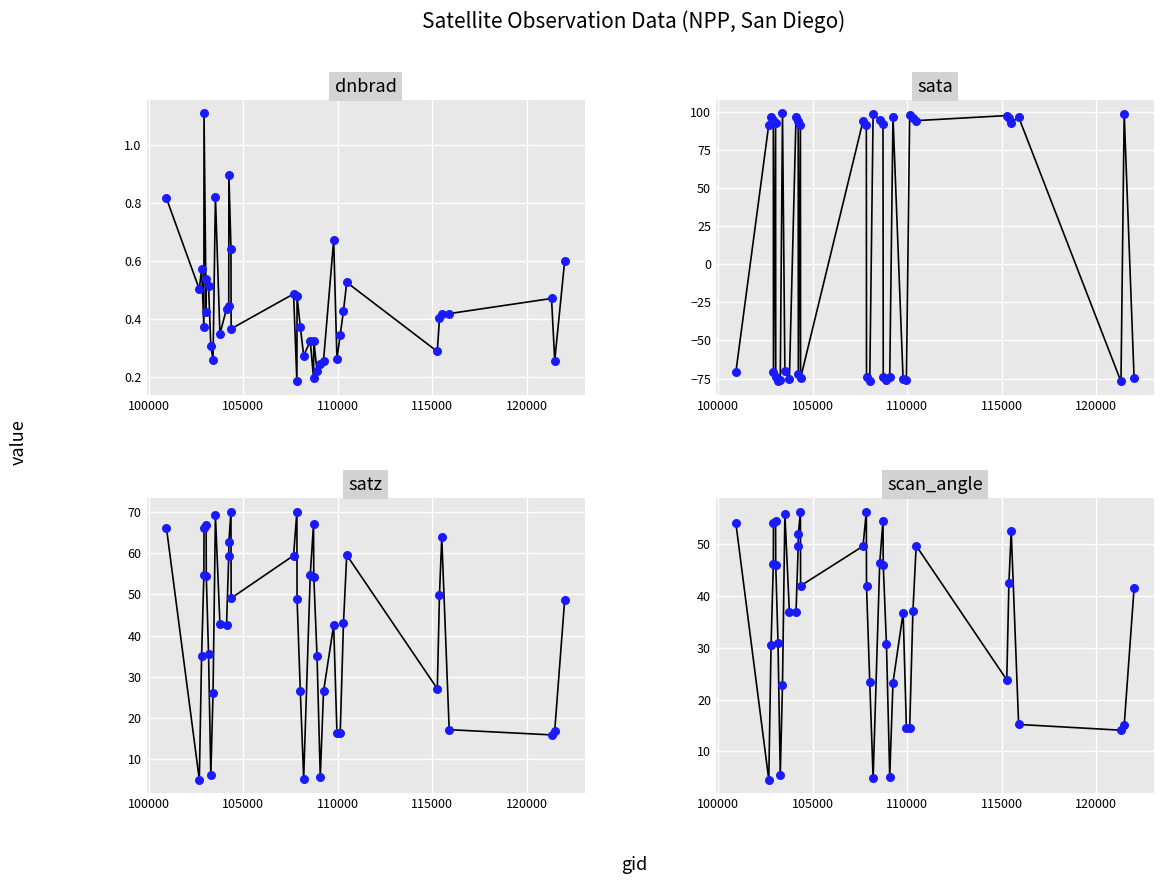

Which series has the largest Y range (max minus min)?

sata